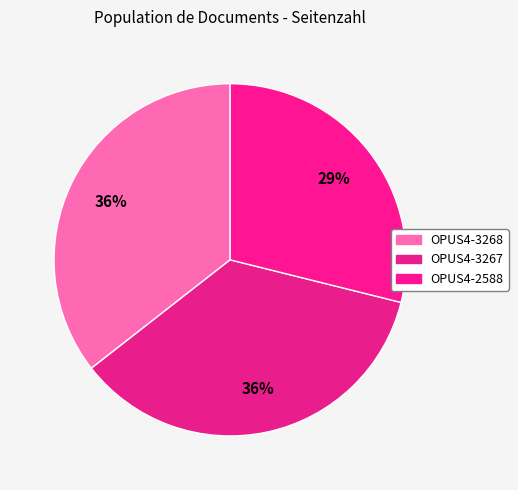

How many slices are in this pie chart?

3